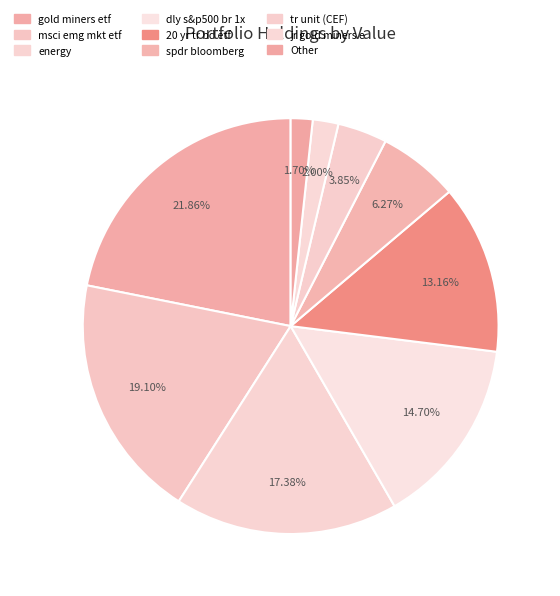

How many segments does this pie chart have?

9